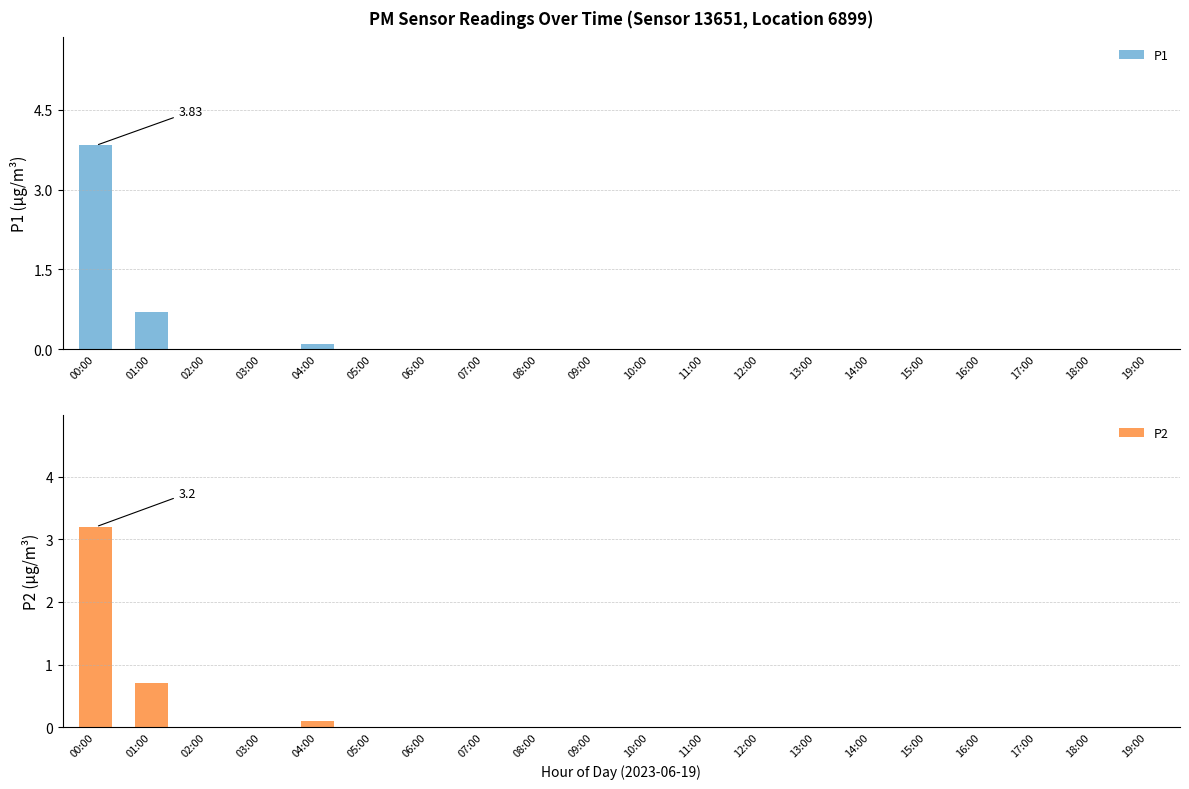

Which category has the highest value across all series?

00:00